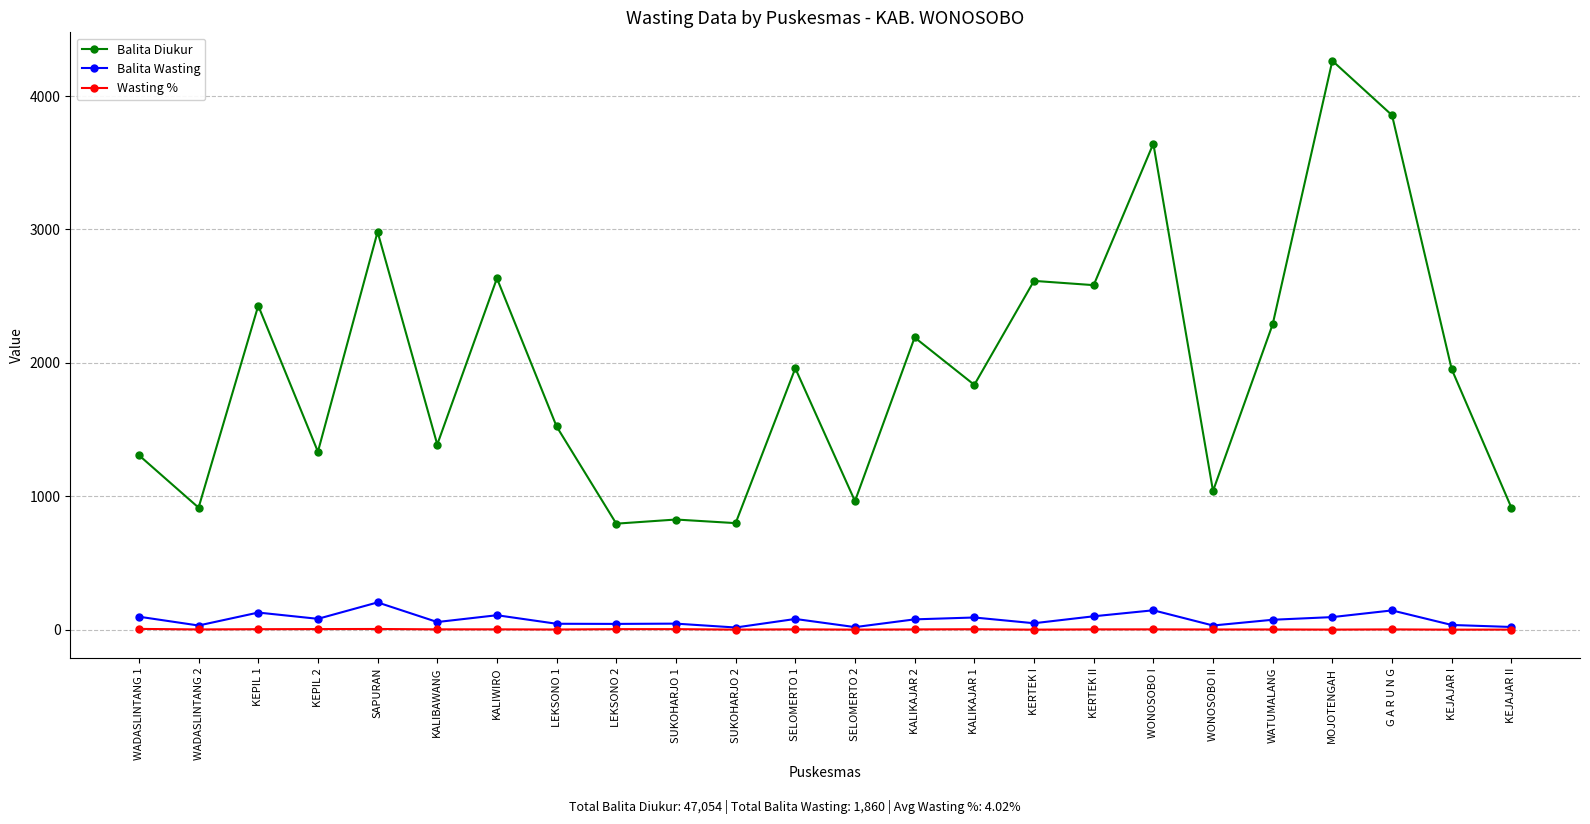

What is the total value across all series at LEKSONO 1?

1573.0